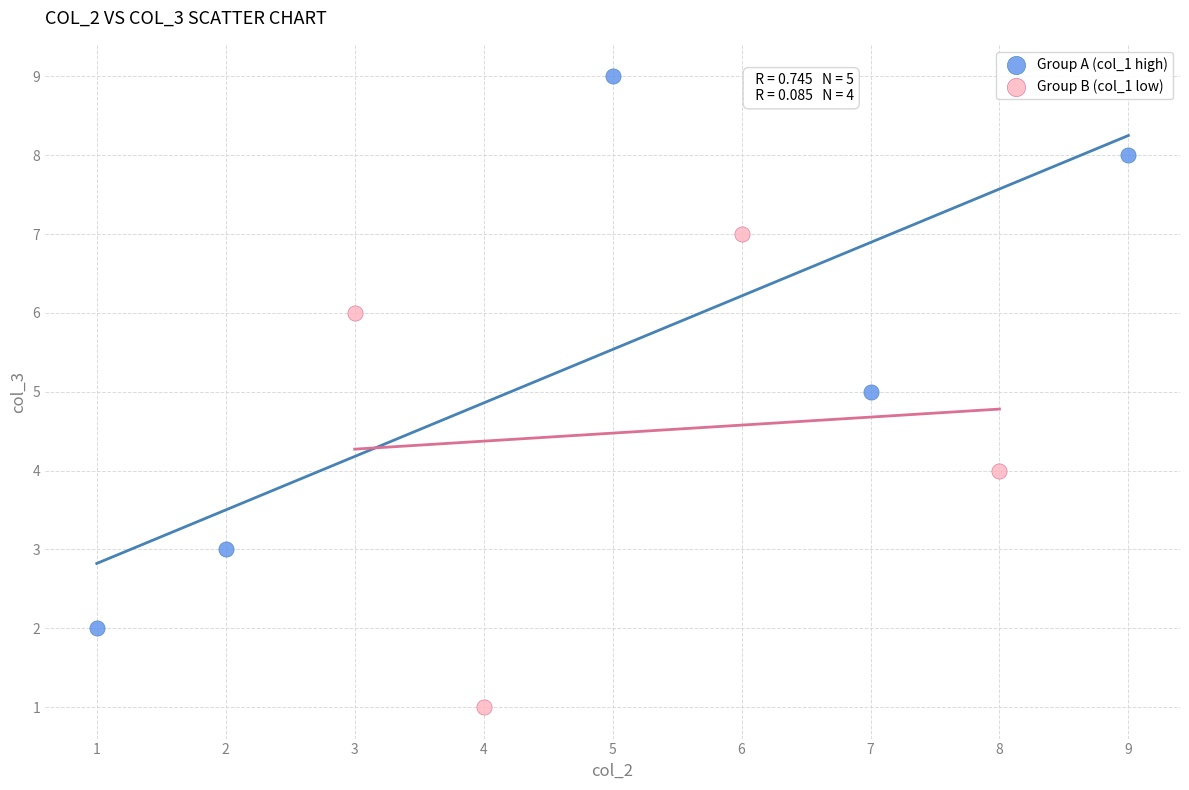

Which series reaches the maximum Y coordinate?

Group A (col_1 high)